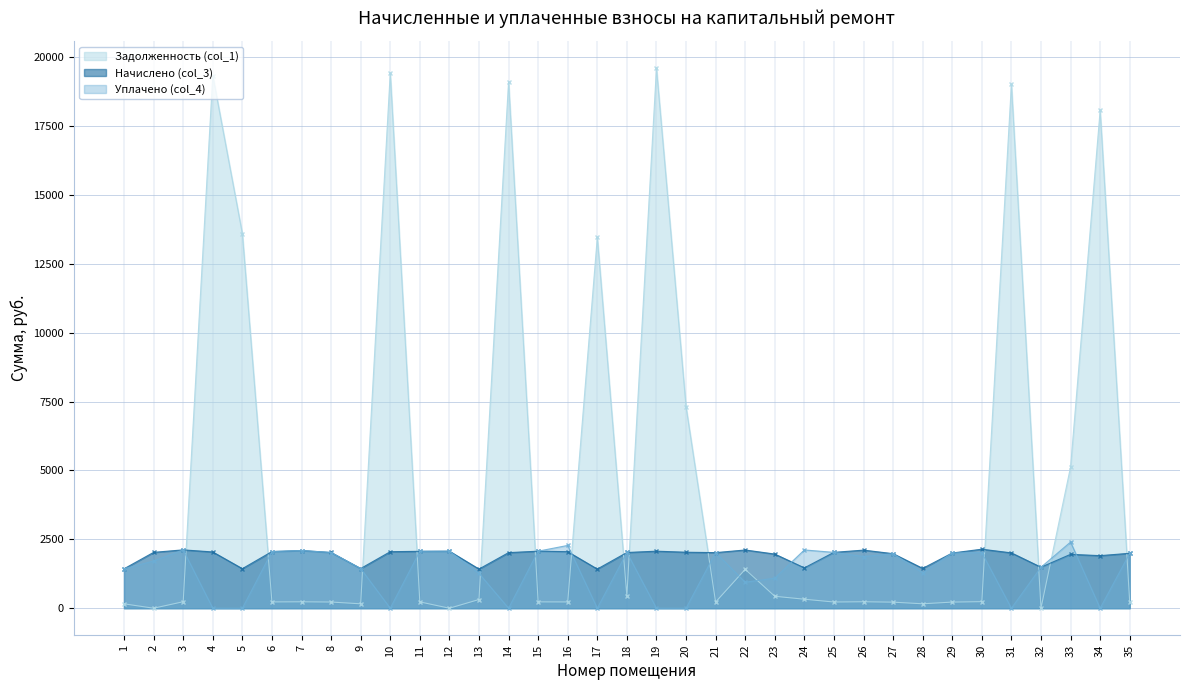

Which series changed the most between 18 and 31?

Задолженность (col_1)